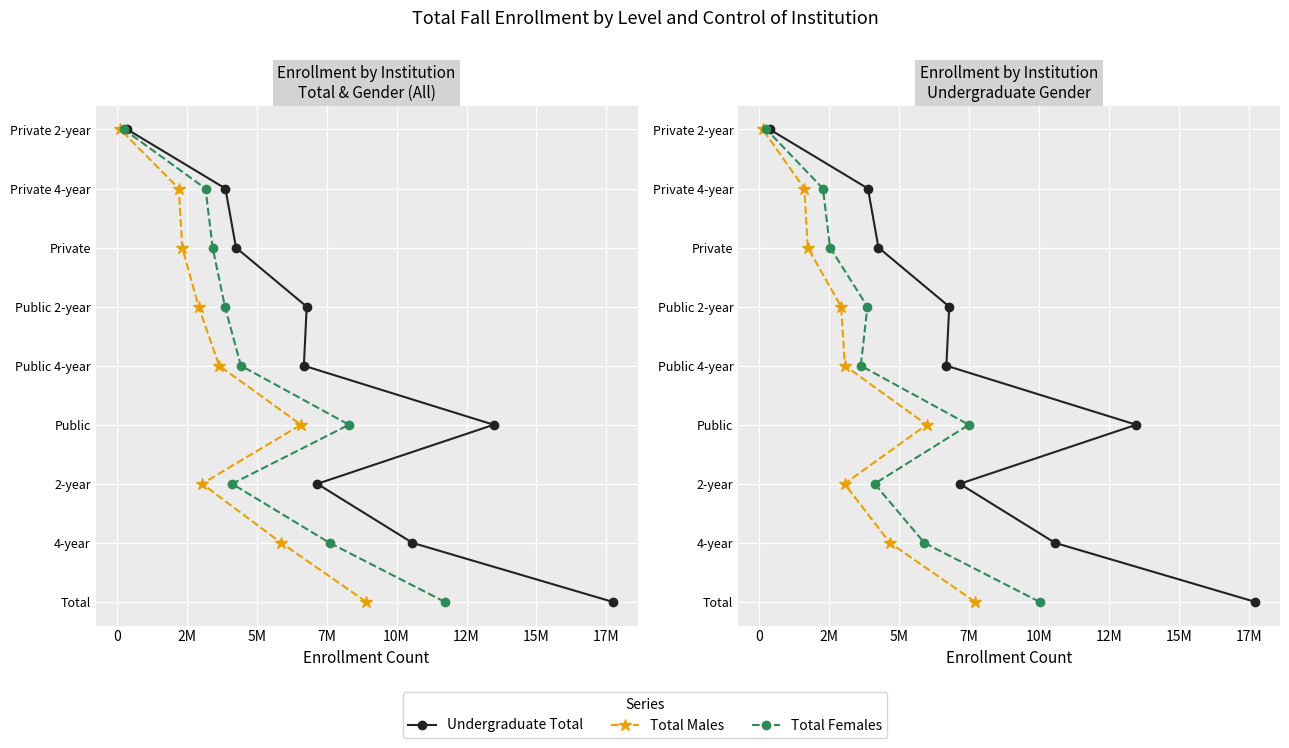

At how many categories does at least one series exceed 5?

3